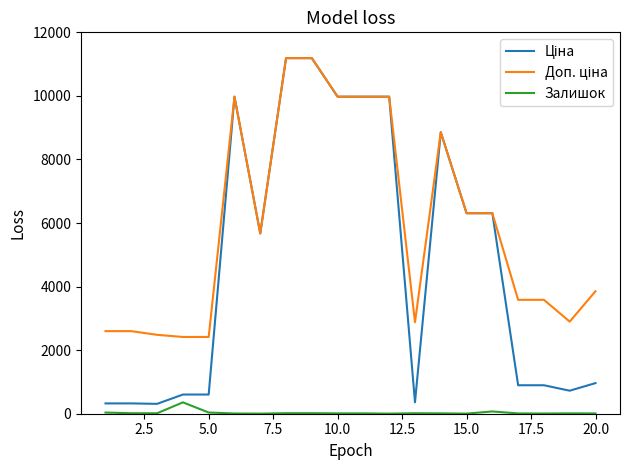

Count the number of categories in the chart.

20